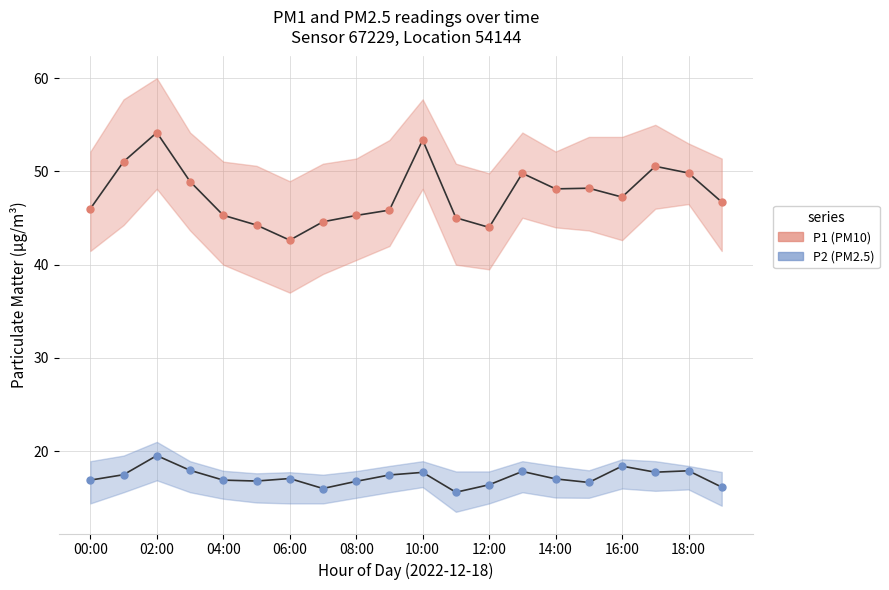

What is the greatest value displayed?

54.2